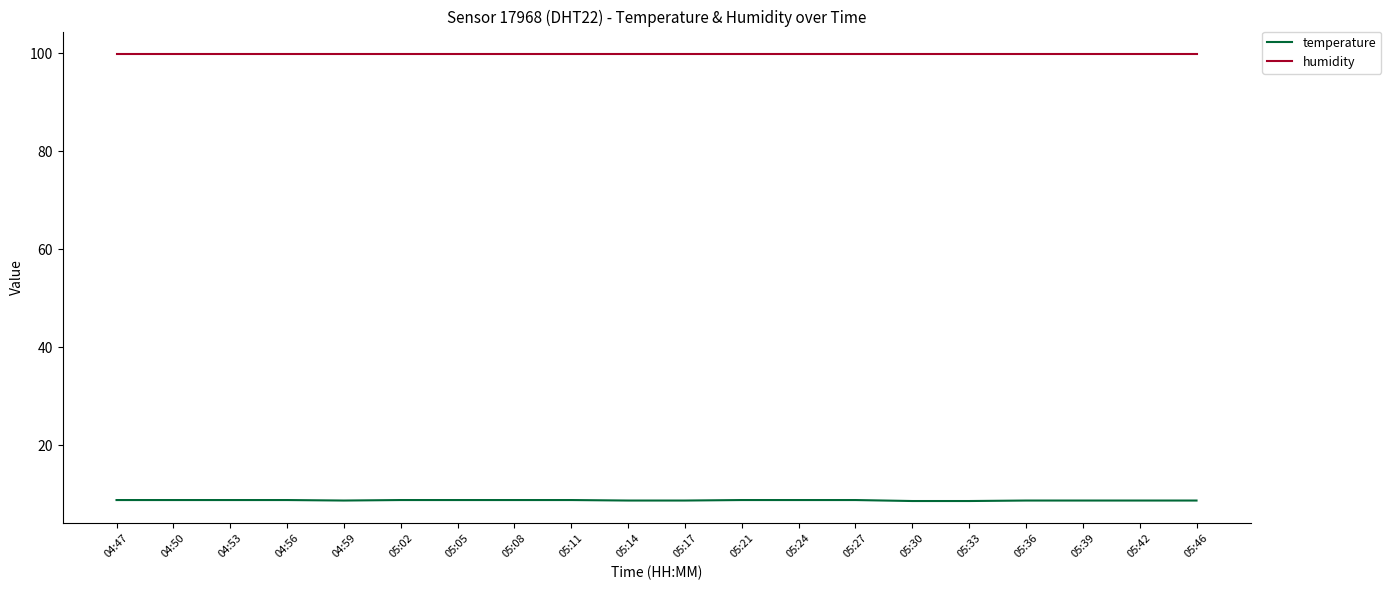

What is the spread (max minus min) of values at 05:36?

91.2